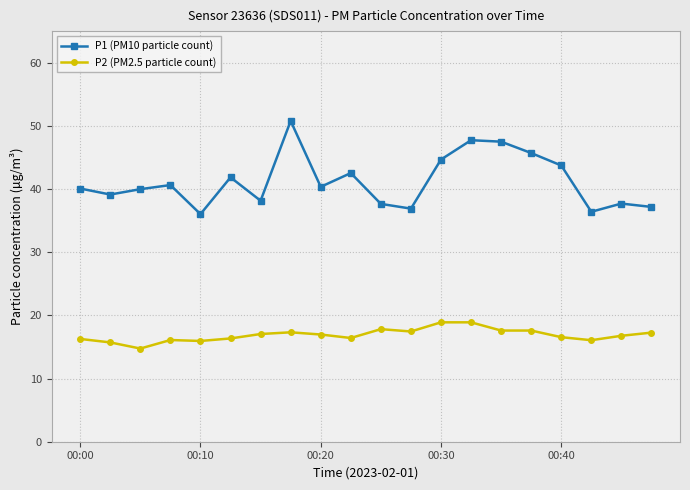

How many series are shown in this chart?

2